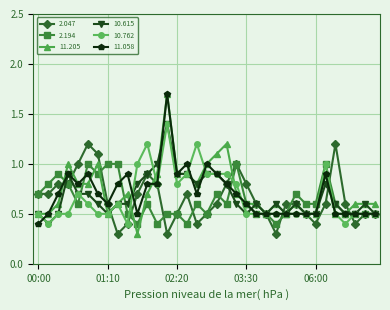

Which series has the widest spread of values?

11.205